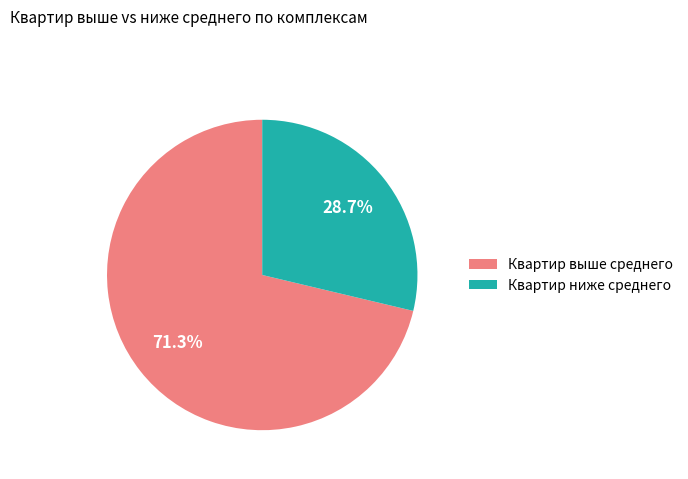

Rank the categories by value from lowest to highest.

Квартир ниже среднего, Квартир выше среднего